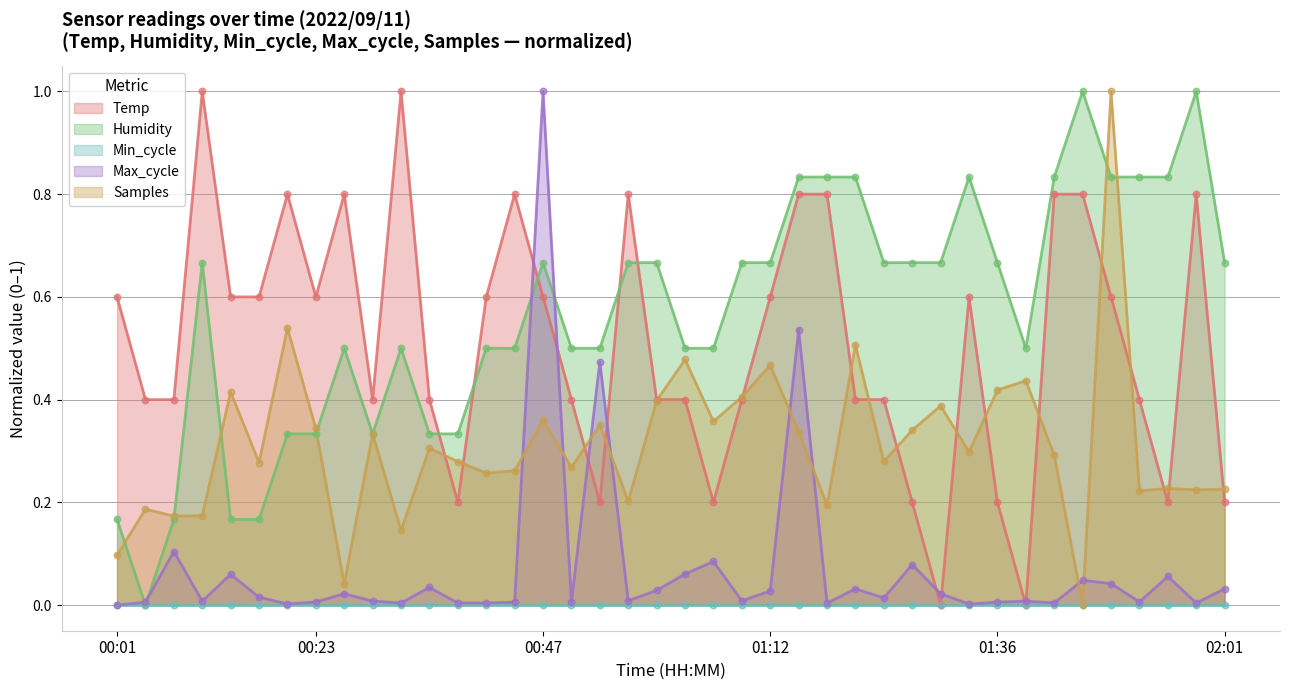

True or false: Max_cycle and Samples intersect in this chart.

True